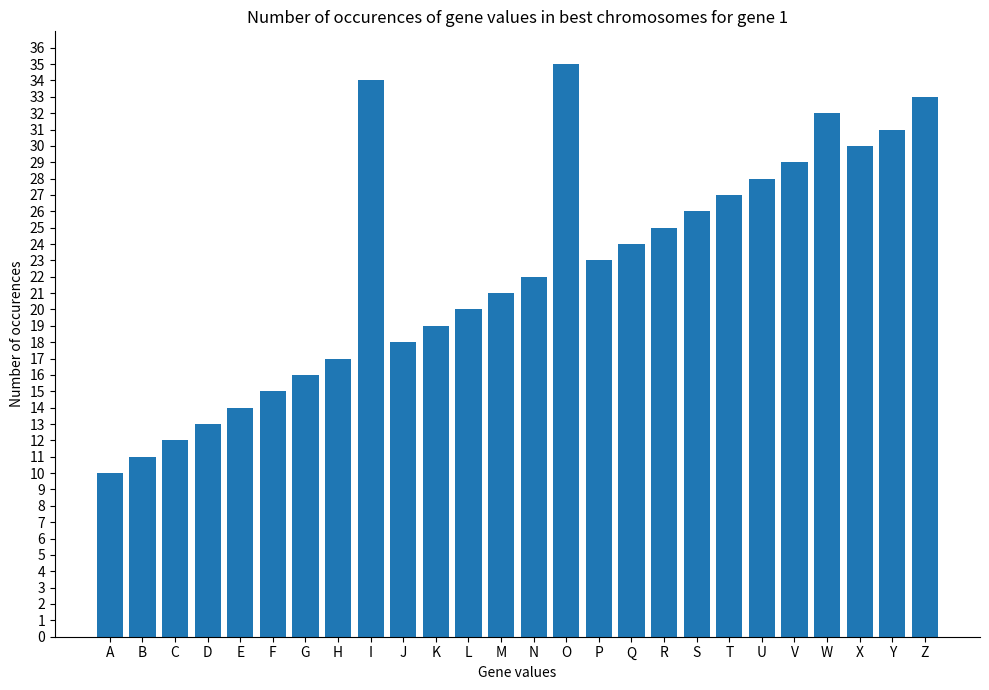

How many series are shown in this chart?

1